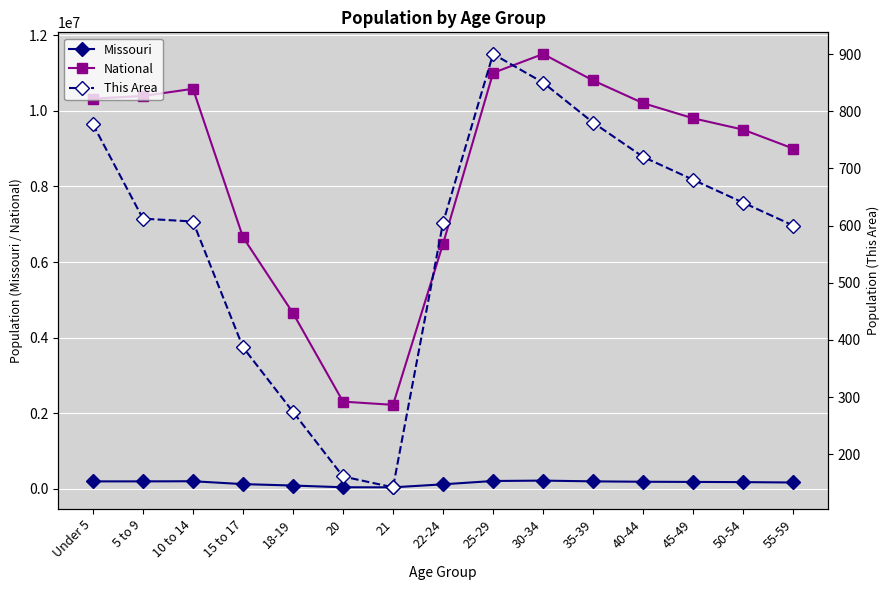

The National series shows 11000000 at 25-29. True or false?

True